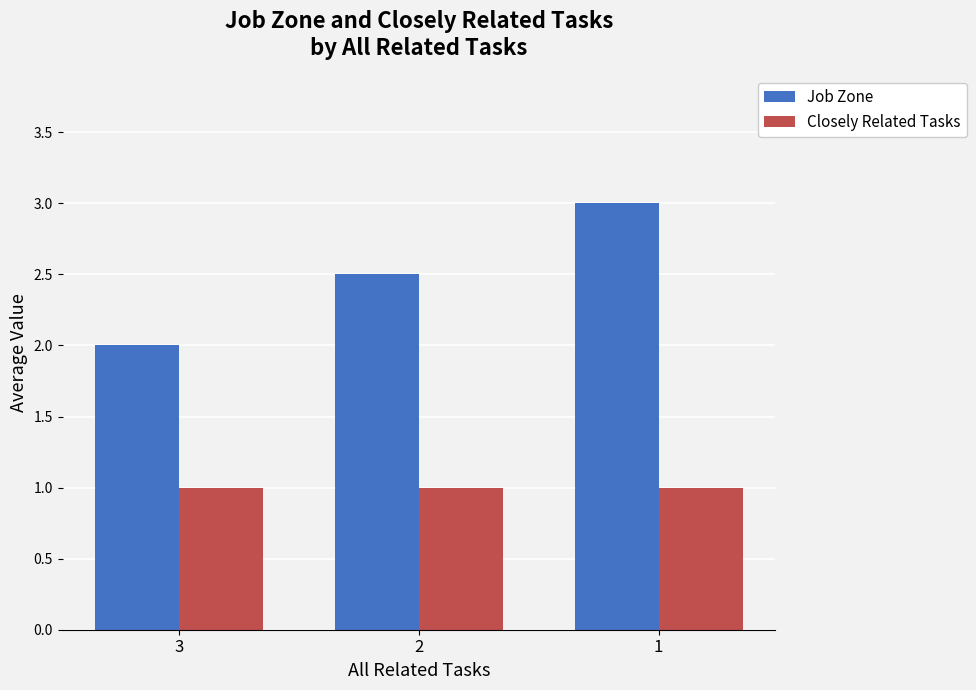

What are all the series names shown in the legend?

Job Zone, Closely Related Tasks